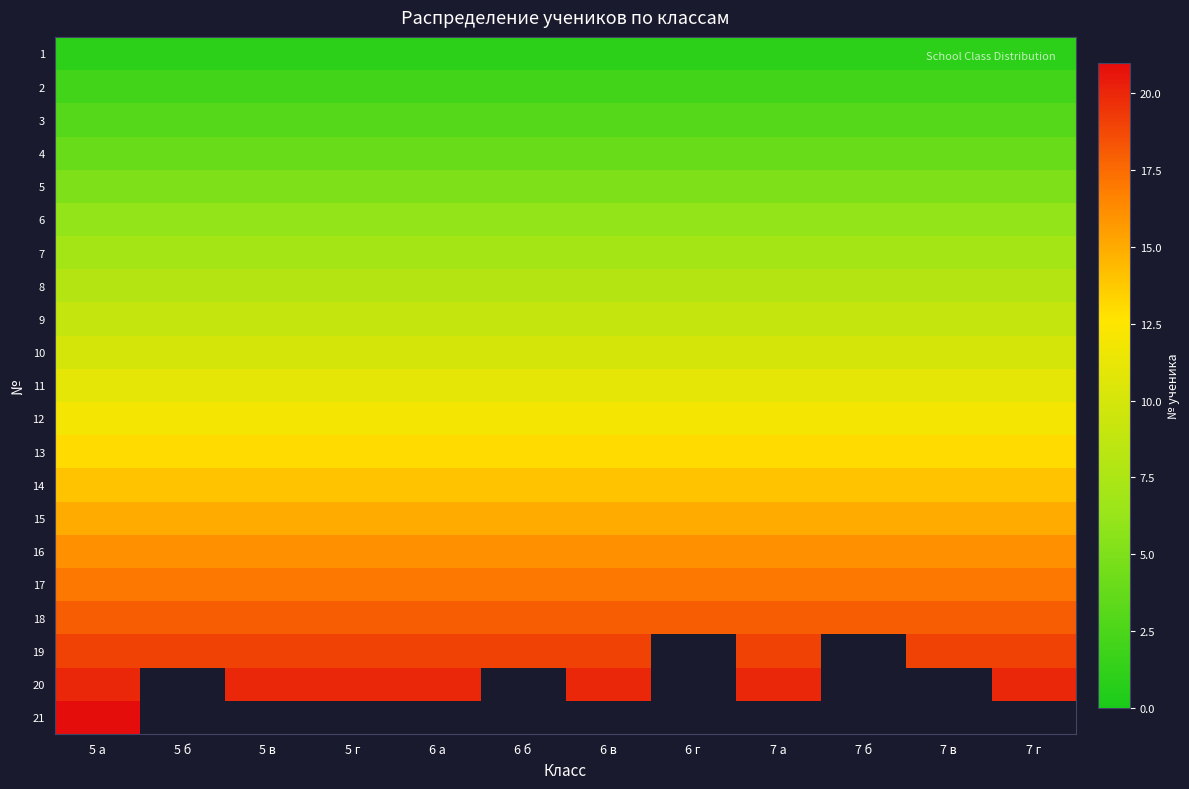

What is the difference between the highest and lowest values at 6 г?

17.0